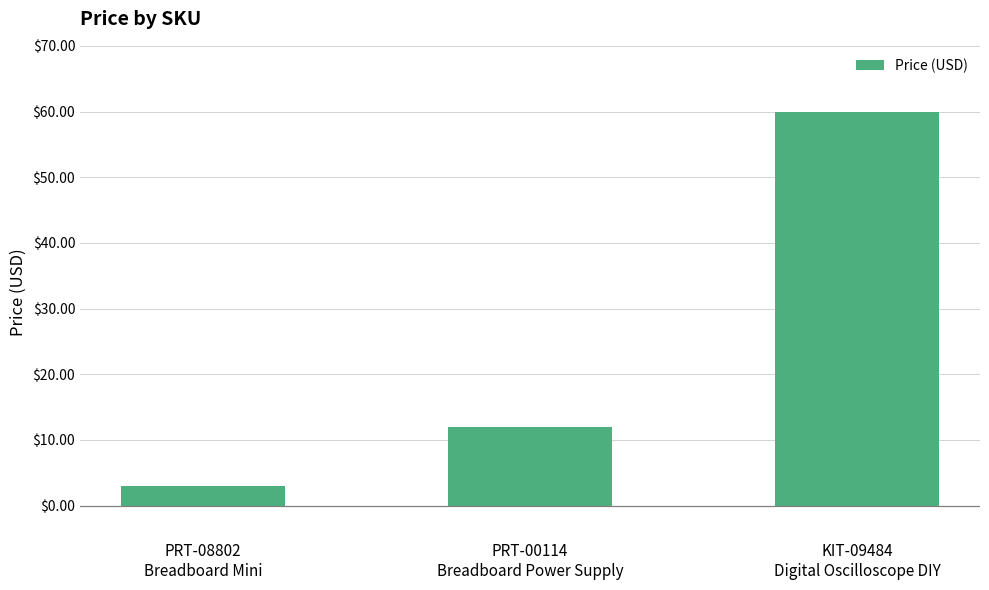

What is the label of the 1st bar from the left?

PRT-08802
Breadboard Mini